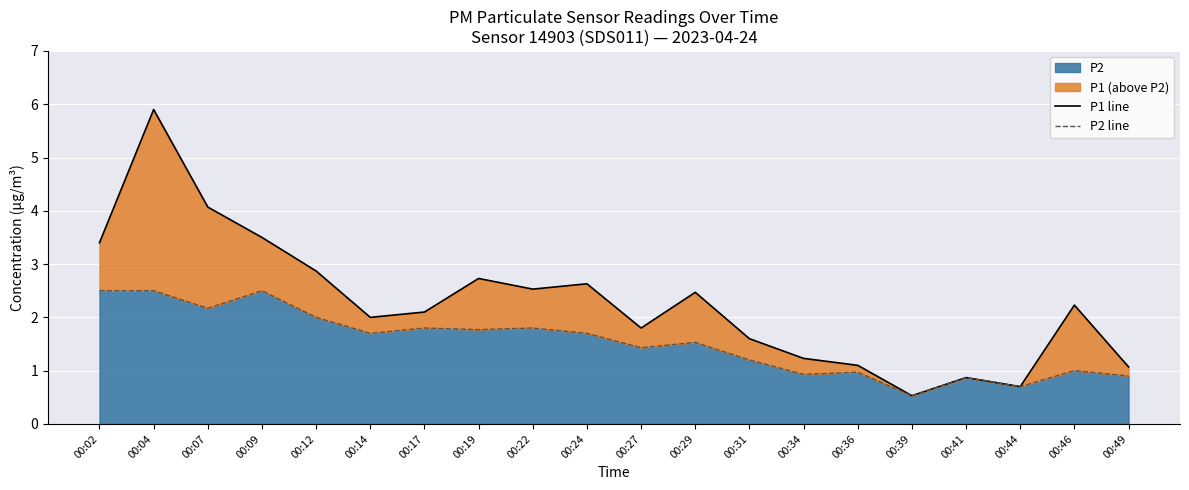

The value of P2 line at 00:09 is 2.5. True or false?

True